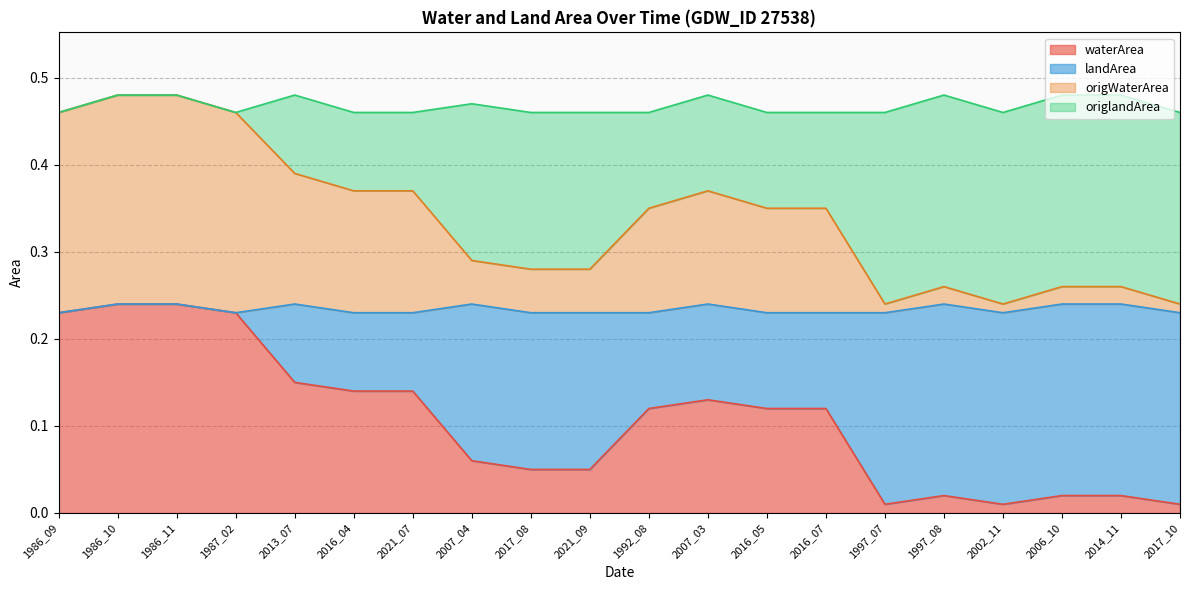

The value of landArea at 1987_02 is 0.8. True or false?

False